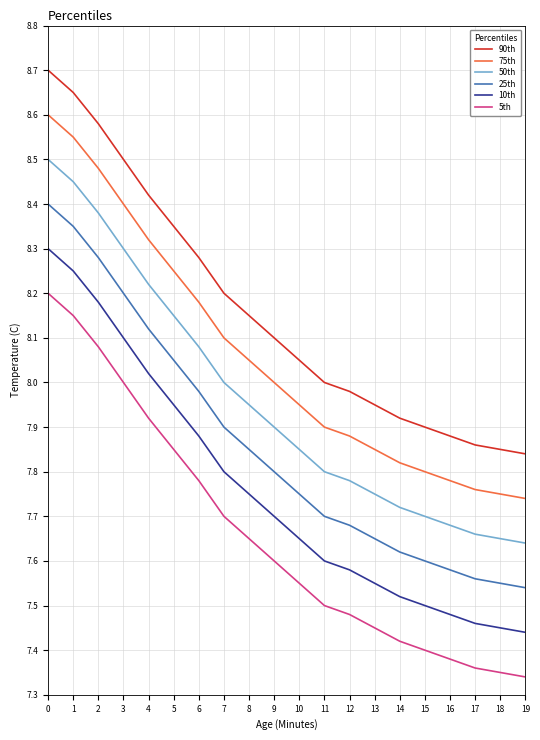

True or false: 90th and 25th cross at least once.

False